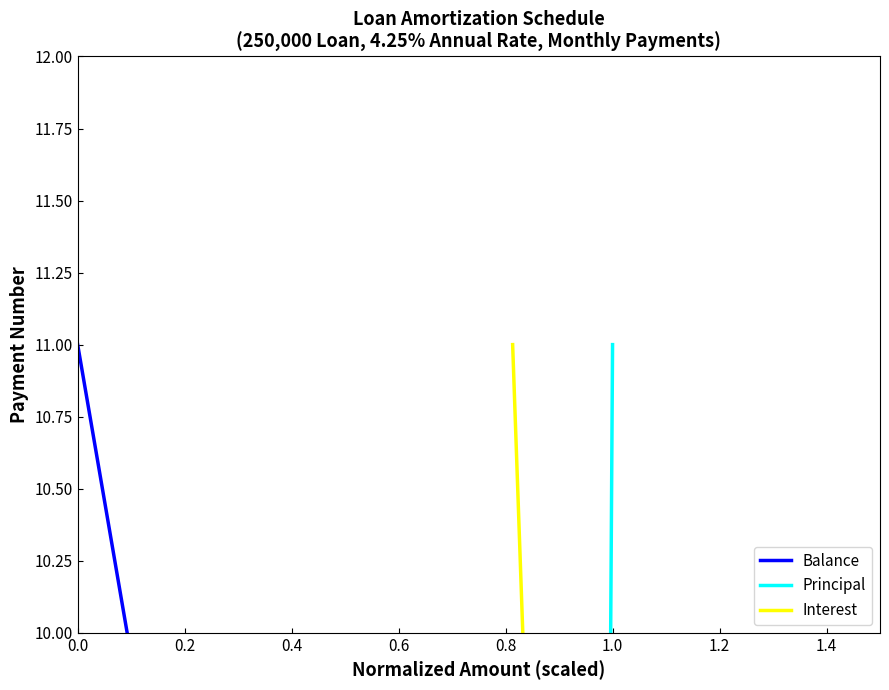

True or false: Balance has more than 2 interior local peaks.

False